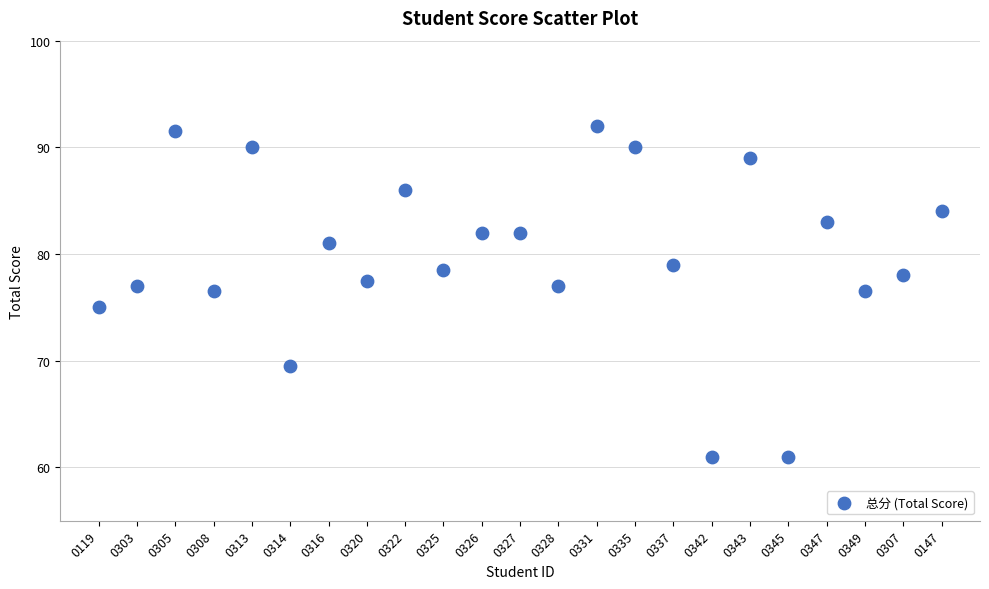

What is the range of X values (max minus min)?

22.0